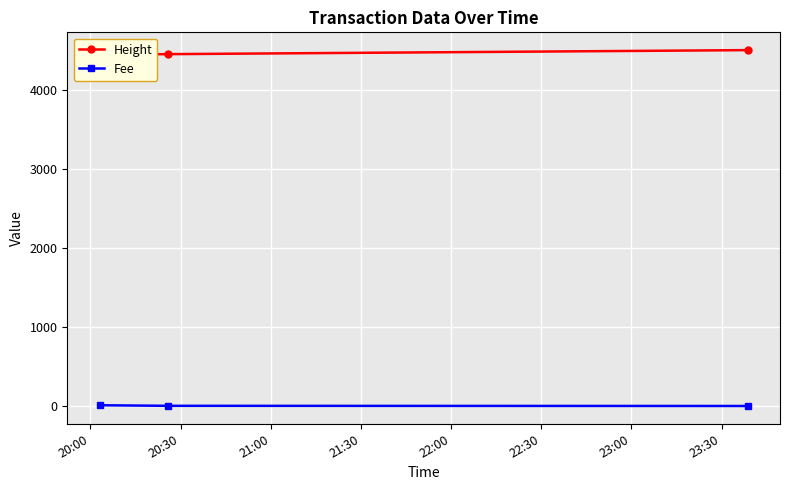

At how many categories does at least one series exceed 362?

3